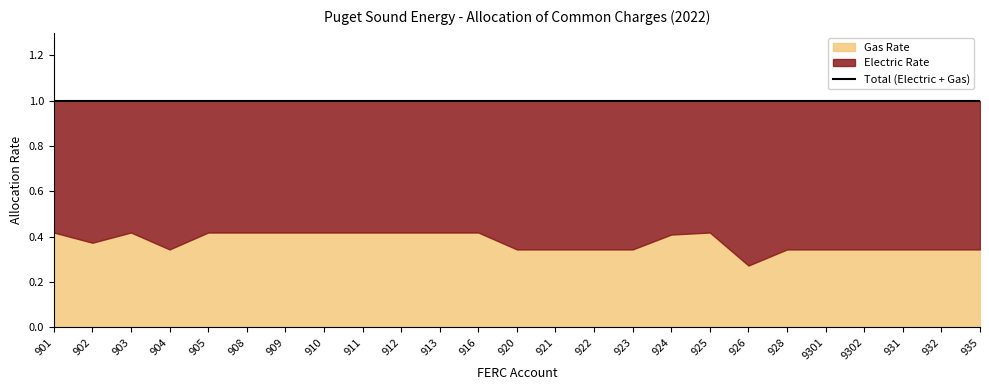

How many lines are shown in the chart?

2